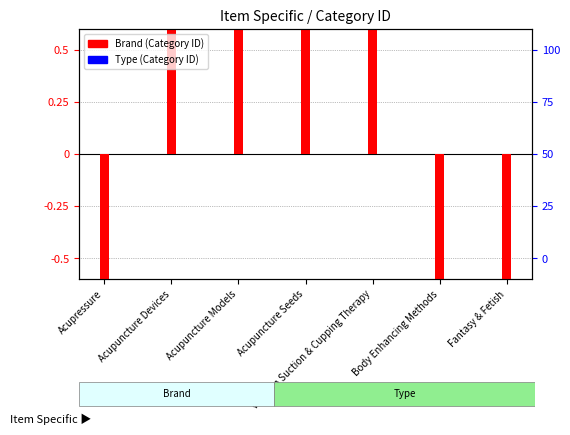

Which series contains the highest Y value?

Brand (Category ID scaled)